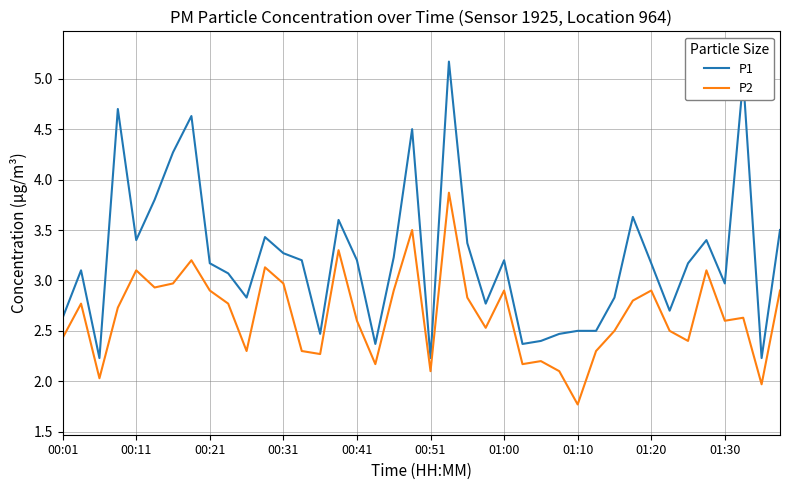

True or false: P1 and P2 intersect in this chart.

False